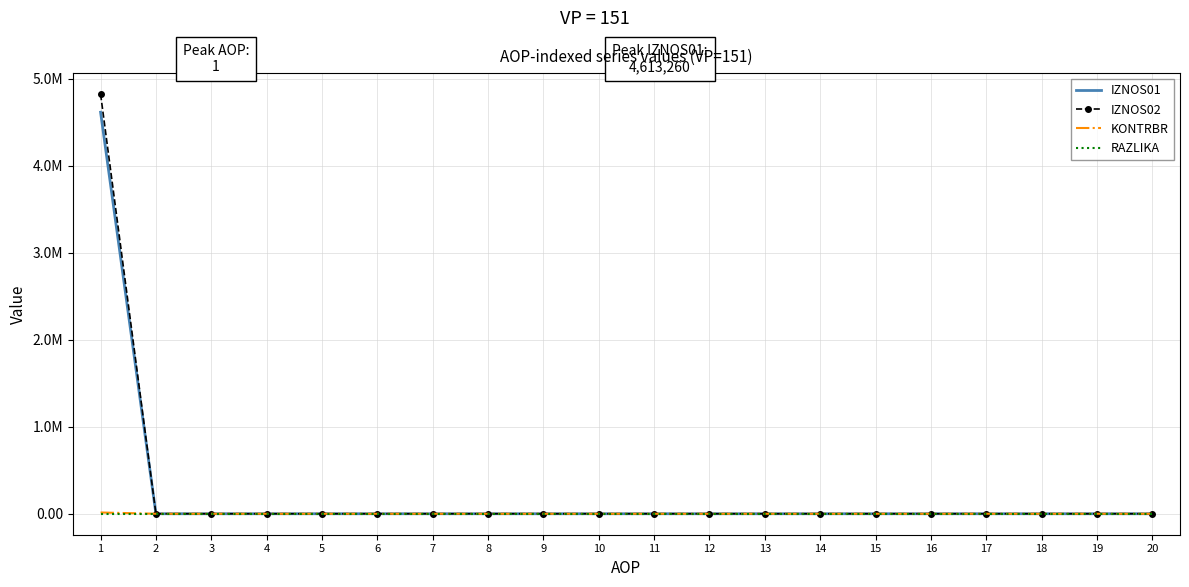

What are all the series names shown in the legend?

IZNOS01, IZNOS02, KONTRBR, RAZLIKA